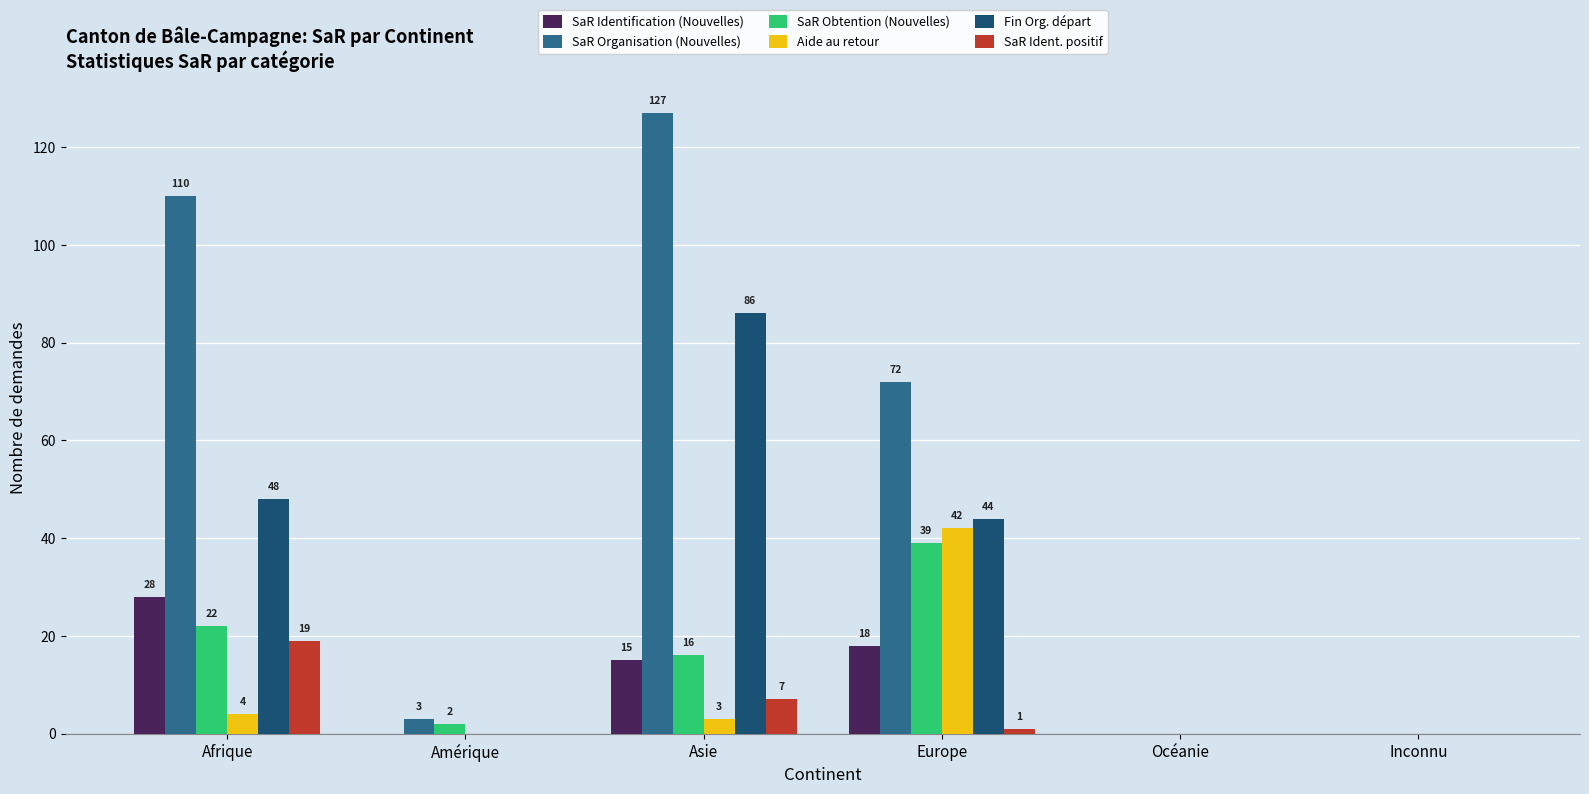

The value of Aide au retour at Océanie is 0. True or false?

True